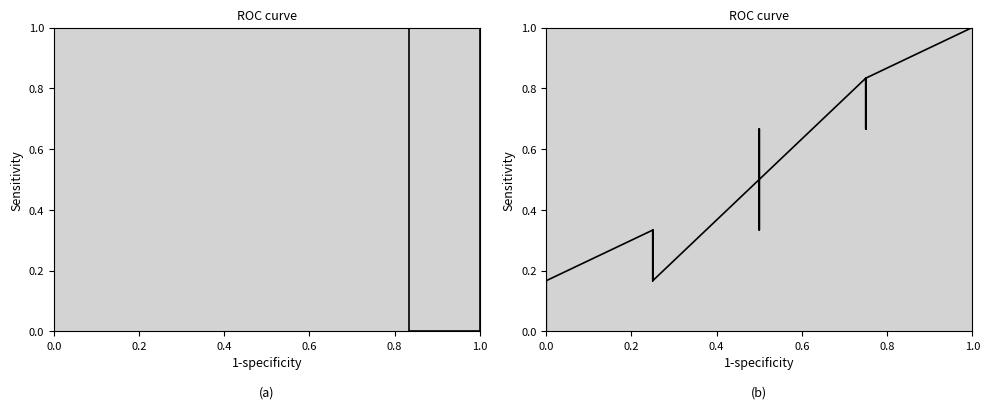

The chart shows a value of 1.1 at 19. True or false?

False